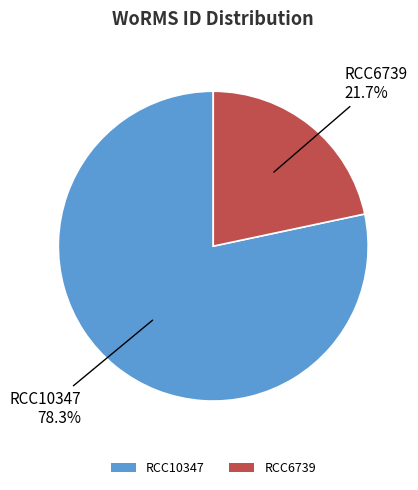

The RCC6739 slice represents 16% of the pie. True or false?

False